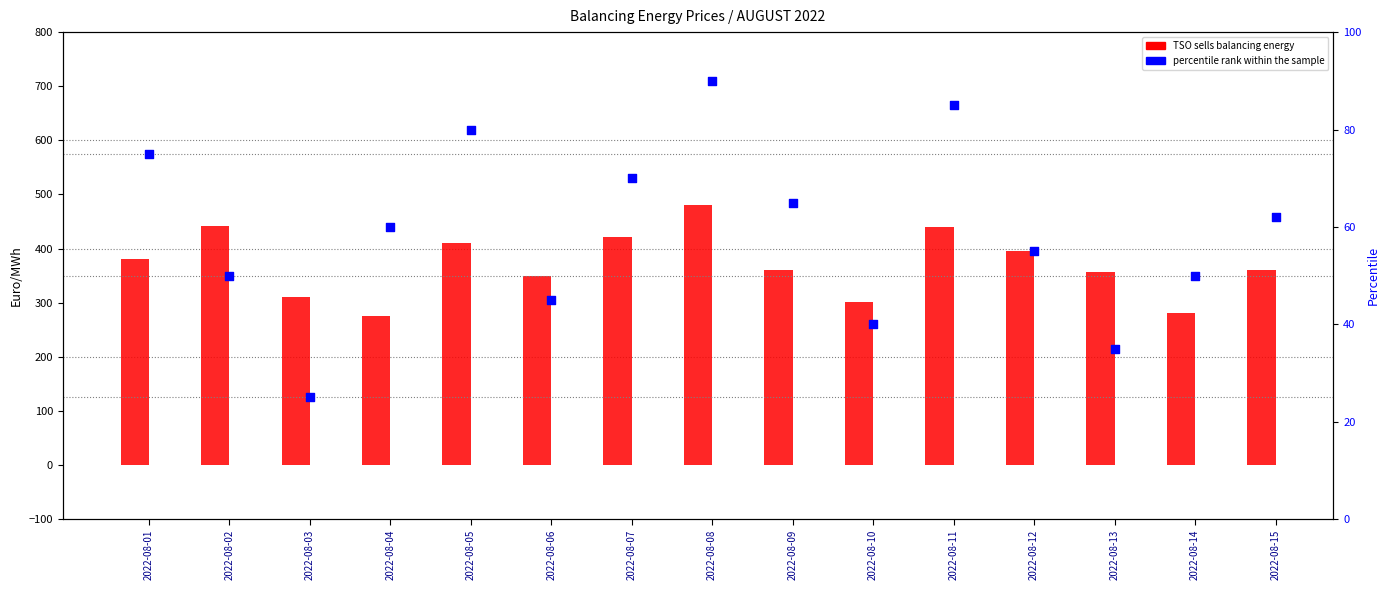

At how many categories does at least one series exceed 382?

6